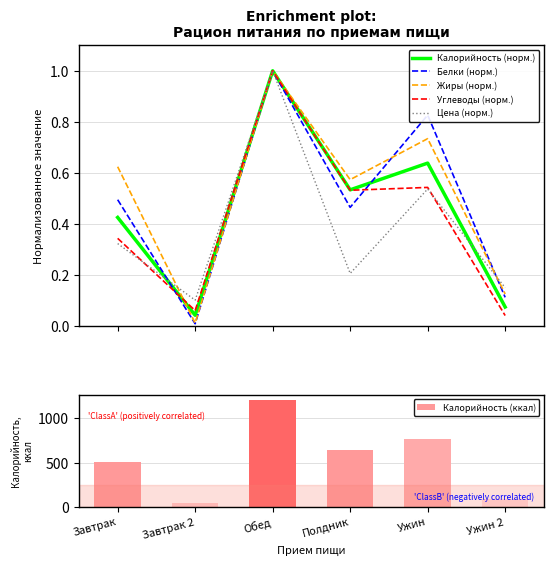

At how many categories does at least one series exceed 1176?

1